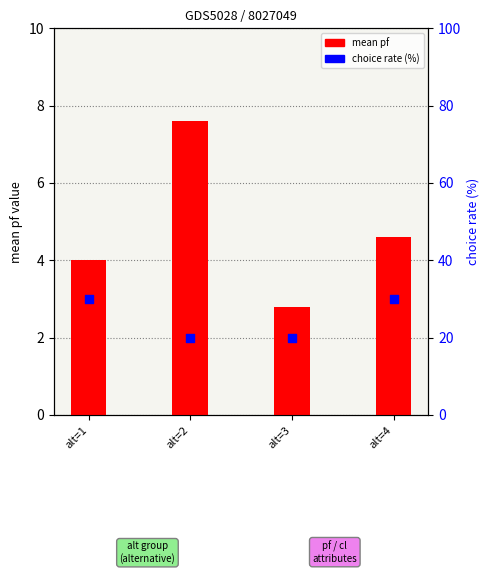

Which series has the largest Y range (max minus min)?

choice rate (%)